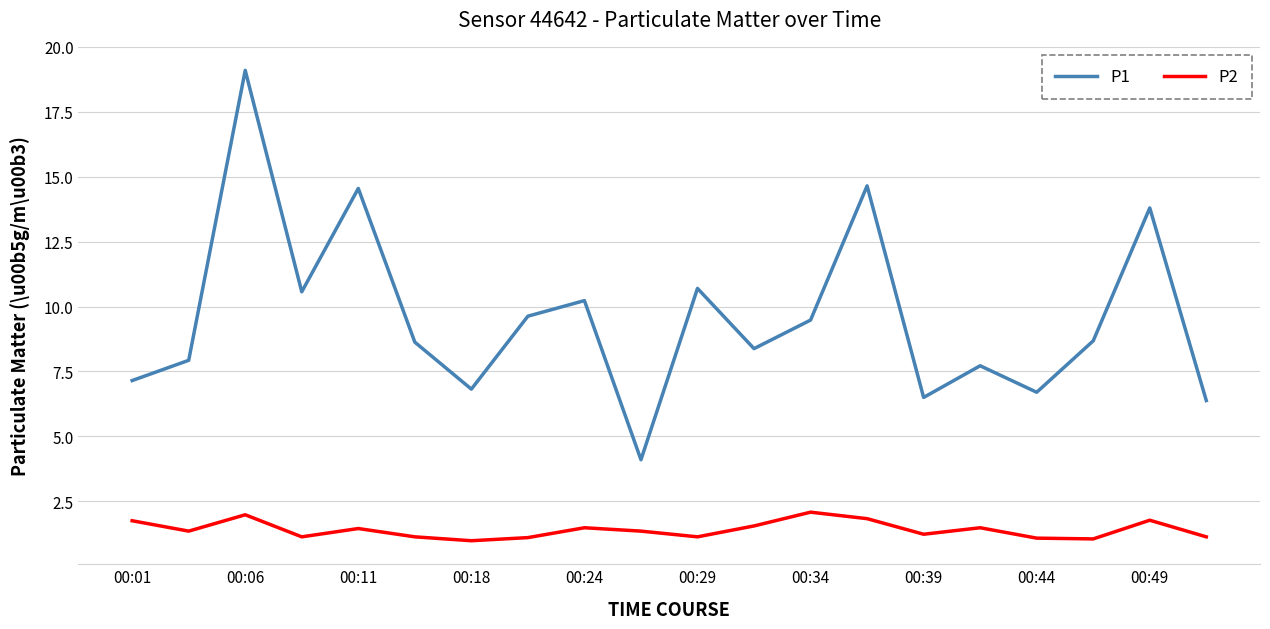

True or false: P1 and P2 cross at least once.

False